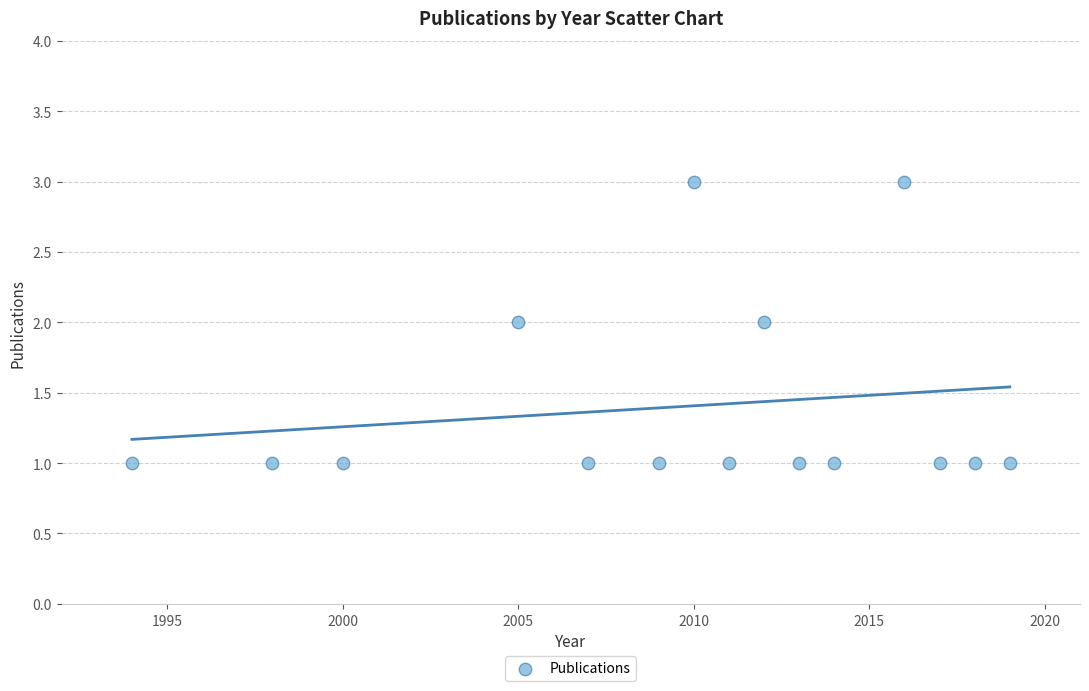

What is the range of X values (max minus min)?

25